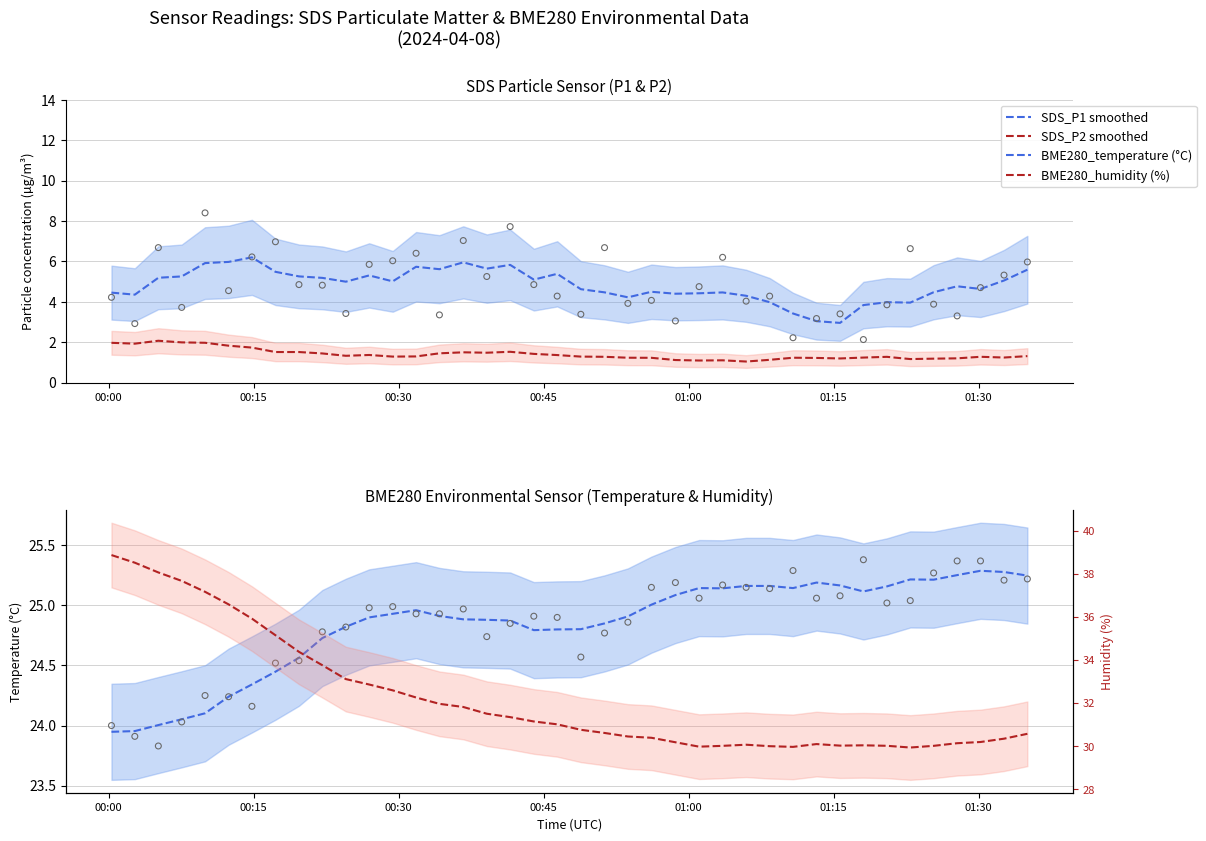

Which series reaches the minimum Y coordinate?

SDS_P2 (smoothed)